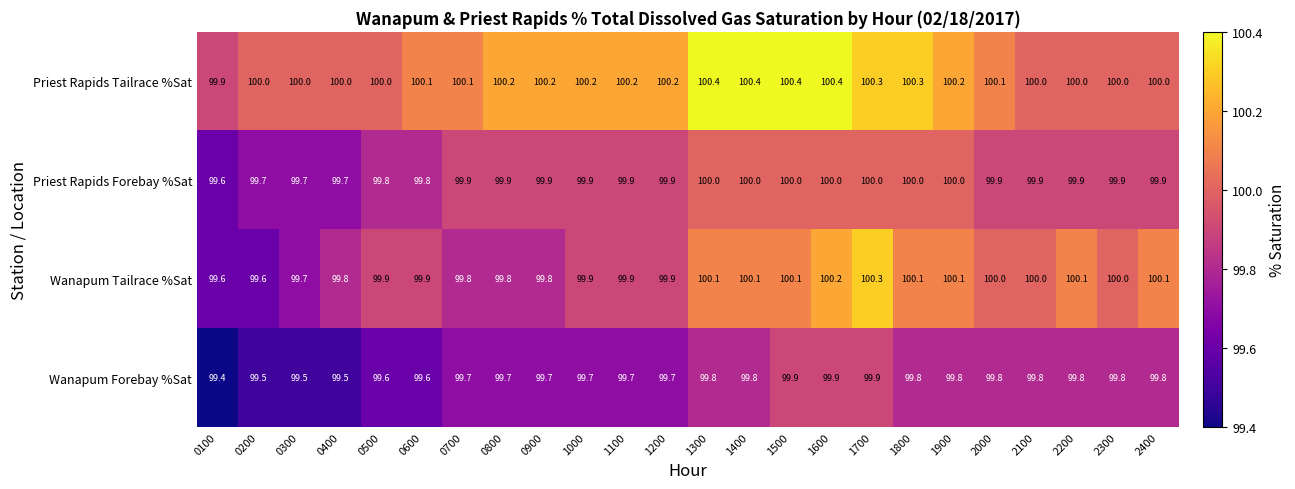

Which series has the largest range (max minus min)?

Wanapum Tailrace %Sat